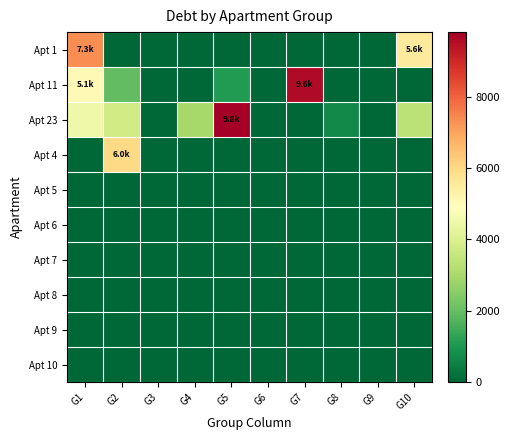

Reading right to left, what are all the values shown in this chart?

Apt 1: G10=5556.4	G9=0.0	G8=0.0	G7=0.0	G6=0.0	G5=0.0	G4=0.0	G3=0.0	G2=0.0	G1=7331.8
Apt 11: G10=0.0	G9=0.0	G8=0.0	G7=9584.5	G6=0.0	G5=1082.2	G4=0.0	G3=0.0	G2=1923.6	G1=5087.8
Apt 23: G10=3357.6	G9=0.0	G8=690.9	G7=0.0	G6=0.0	G5=9815.5	G4=2986.0	G3=0.0	G2=3775.2	G1=4514.6
Apt 4: G10=0.0	G9=0.0	G8=0.0	G7=0.0	G6=0.0	G5=0.0	G4=0.0	G3=0.0	G2=5981.4	G1=0.0
Apt 5: G10=0.0	G9=0.0	G8=0.0	G7=0.0	G6=0.0	G5=0.0	G4=0.0	G3=0.0	G2=0.0	G1=0.0
Apt 6: G10=0.0	G9=0.0	G8=0.0	G7=0.0	G6=0.0	G5=0.0	G4=0.0	G3=0.0	G2=0.0	G1=0.0
Apt 7: G10=0.0	G9=0.0	G8=0.0	G7=0.0	G6=0.0	G5=0.0	G4=0.0	G3=0.0	G2=0.0	G1=0.0
Apt 8: G10=0.0	G9=0.0	G8=0.0	G7=0.0	G6=0.0	G5=0.0	G4=0.0	G3=0.0	G2=0.0	G1=0.0
Apt 9: G10=0.0	G9=0.0	G8=0.0	G7=0.0	G6=0.0	G5=0.0	G4=0.0	G3=0.0	G2=0.0	G1=0.0
Apt 10: G10=0.0	G9=0.0	G8=0.0	G7=0.0	G6=0.0	G5=0.0	G4=0.0	G3=0.0	G2=0.0	G1=0.0